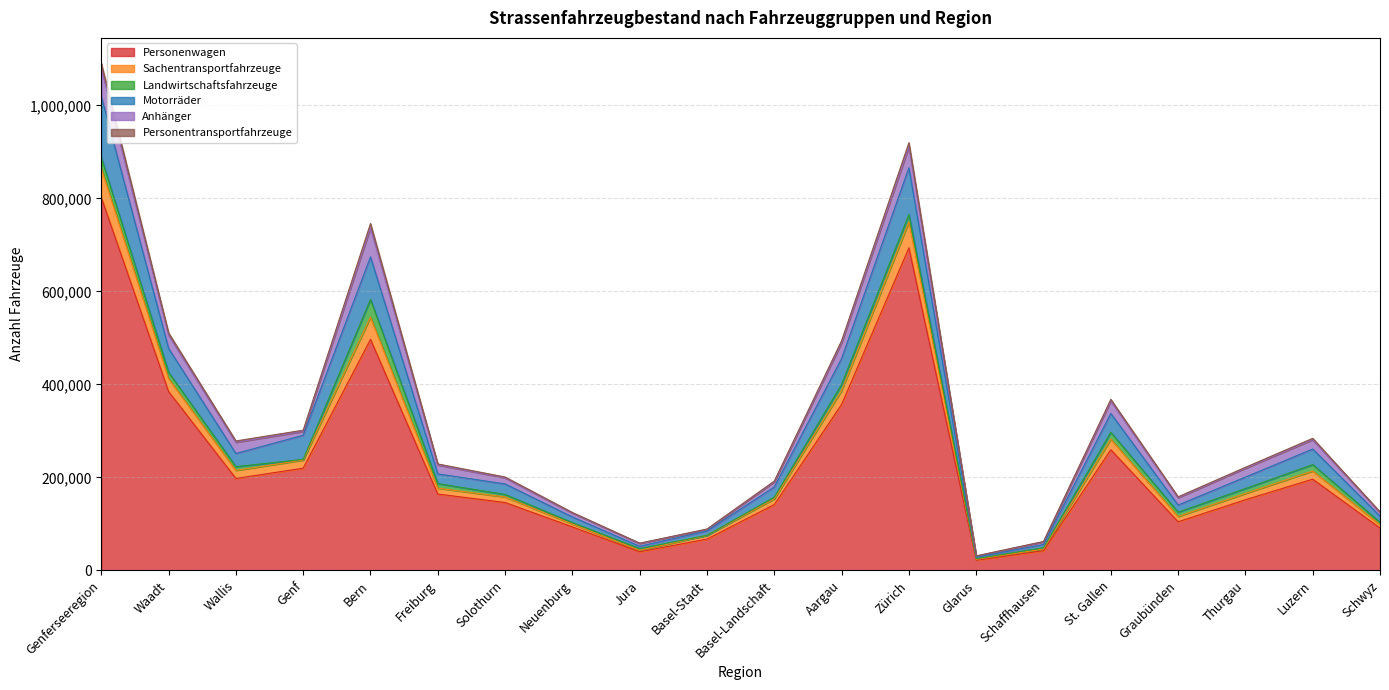

What is the label of the 18th point from the right?

Wallis